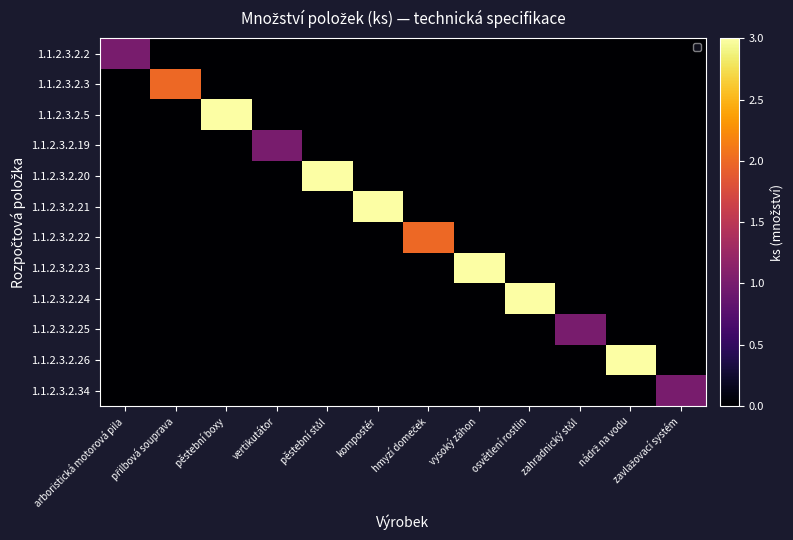

What is the difference between the highest and lowest values at nádrž na vodu?

3